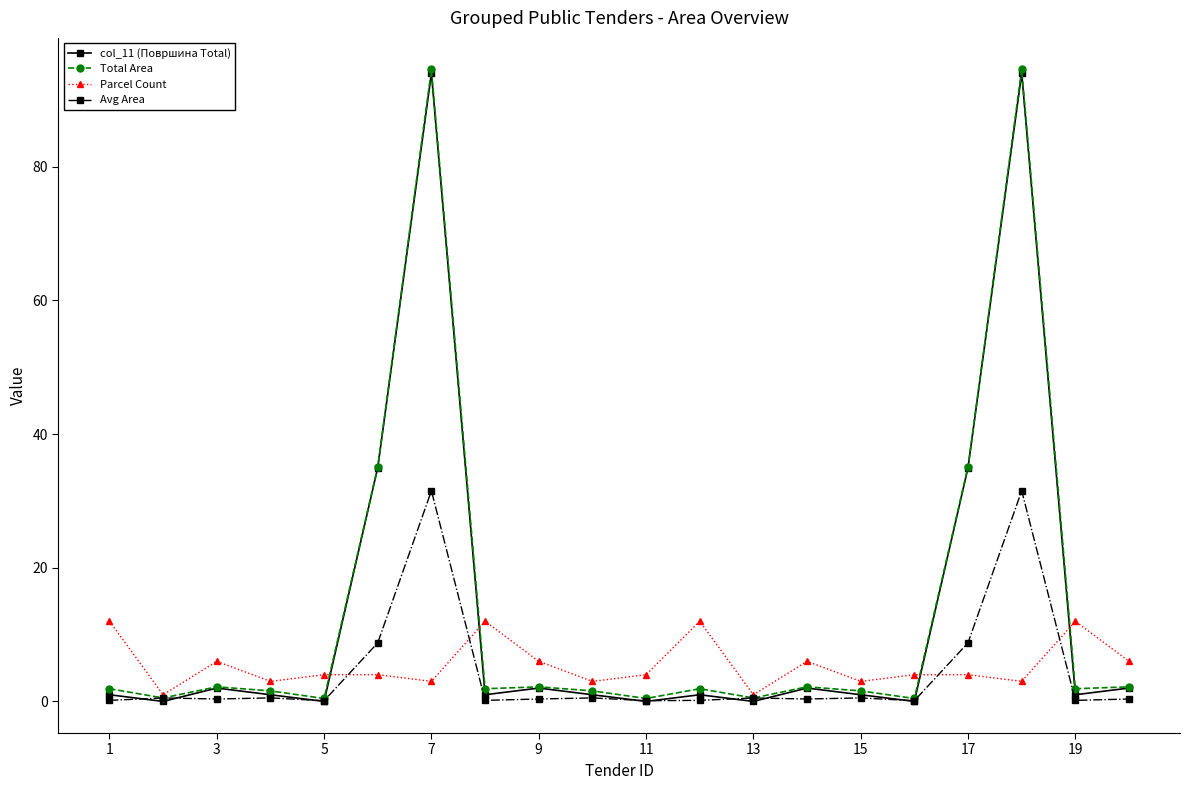

True or false: Avg Area has more than 1 points higher than both neighbors.

True